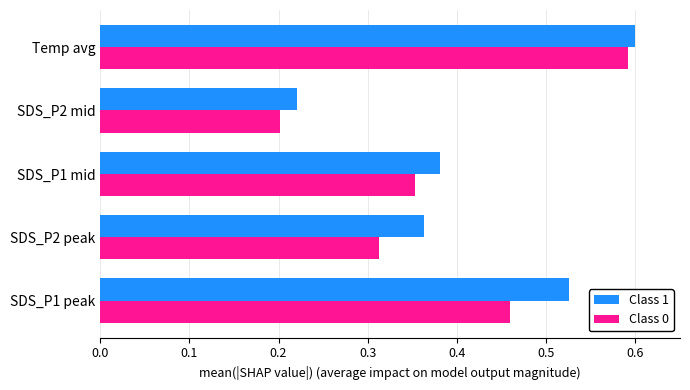

At which label does Class 1 reach its peak?

Temp avg